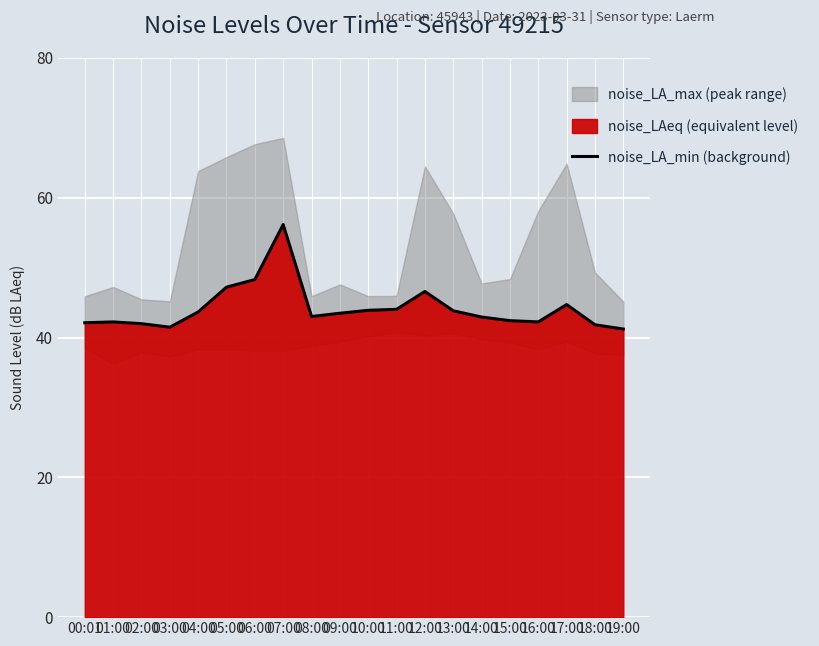

The value at 07:00 is 17.0. True or false?

False